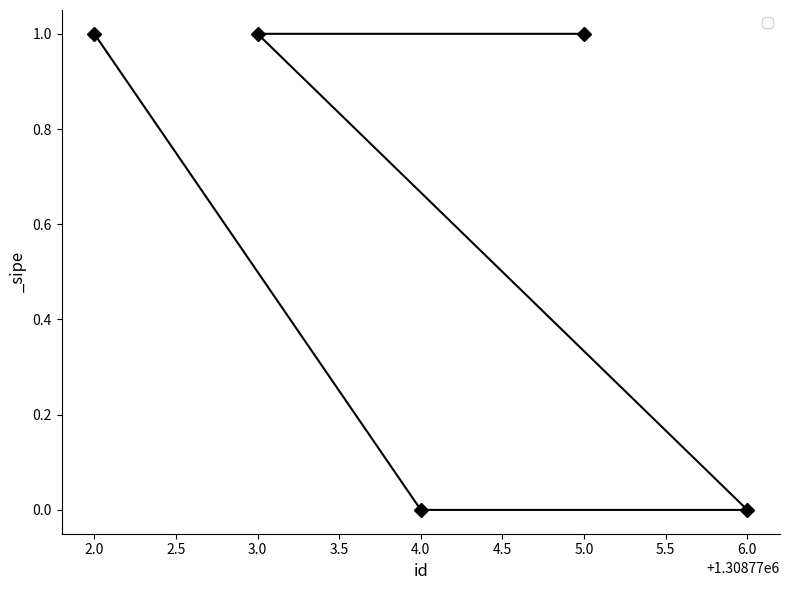

Is it true that the value at 3.0 is 2?

False